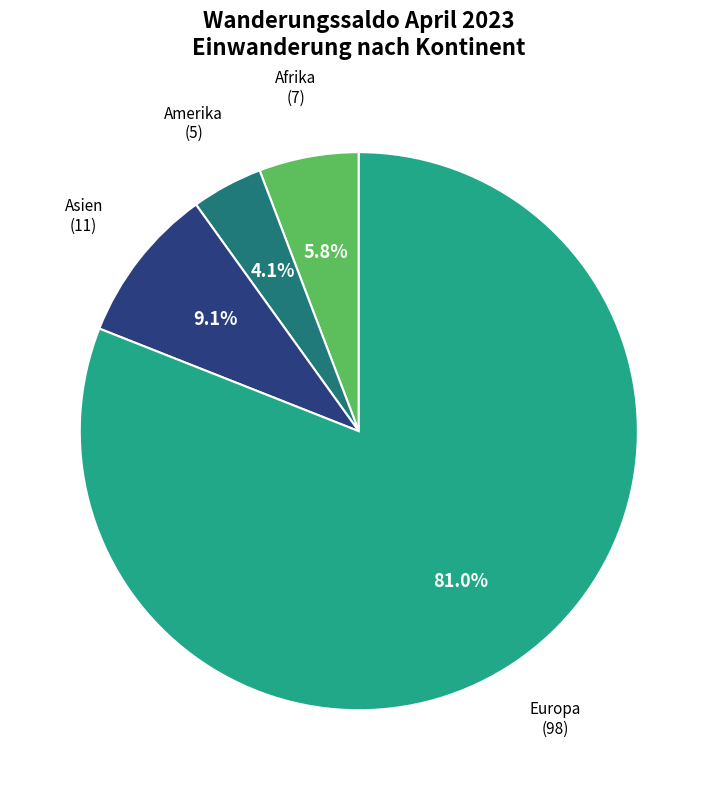

Does any single category account for the majority?

Yes